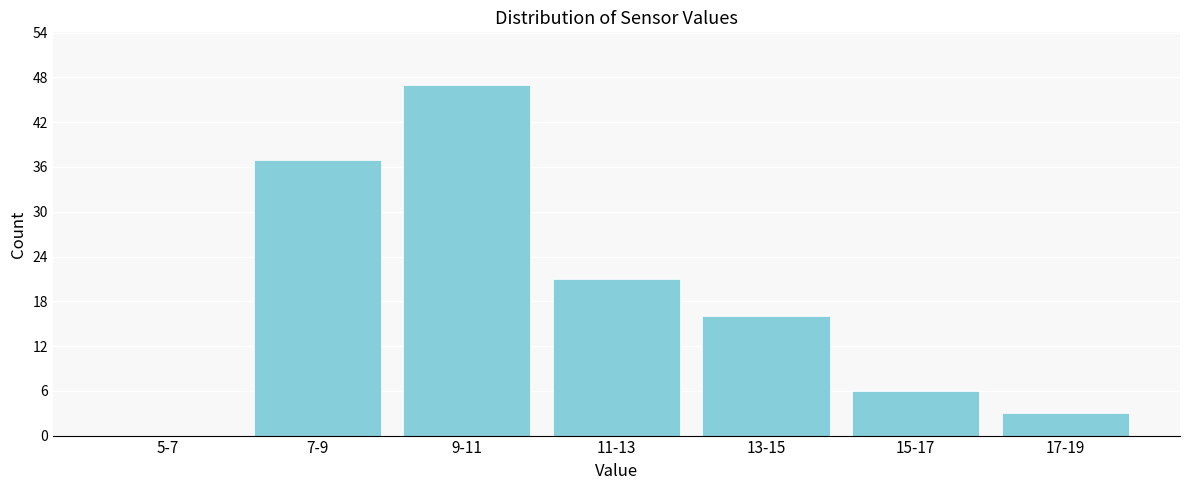

Reading left to right, transcribe all the data shown in this chart.

5-7=0	7-9=37	9-11=47	11-13=21	13-15=16	15-17=6	17-19=3